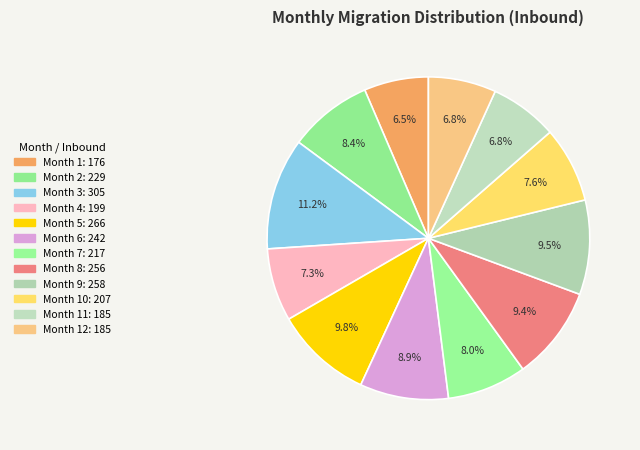

How many segments does this pie chart have?

12